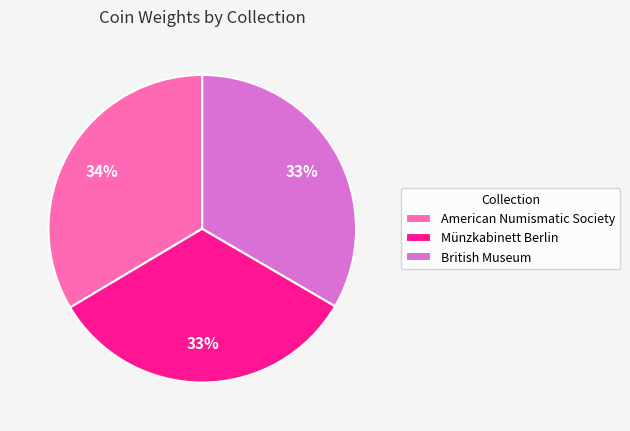

To the nearest percent, what is the average slice percentage?

33%